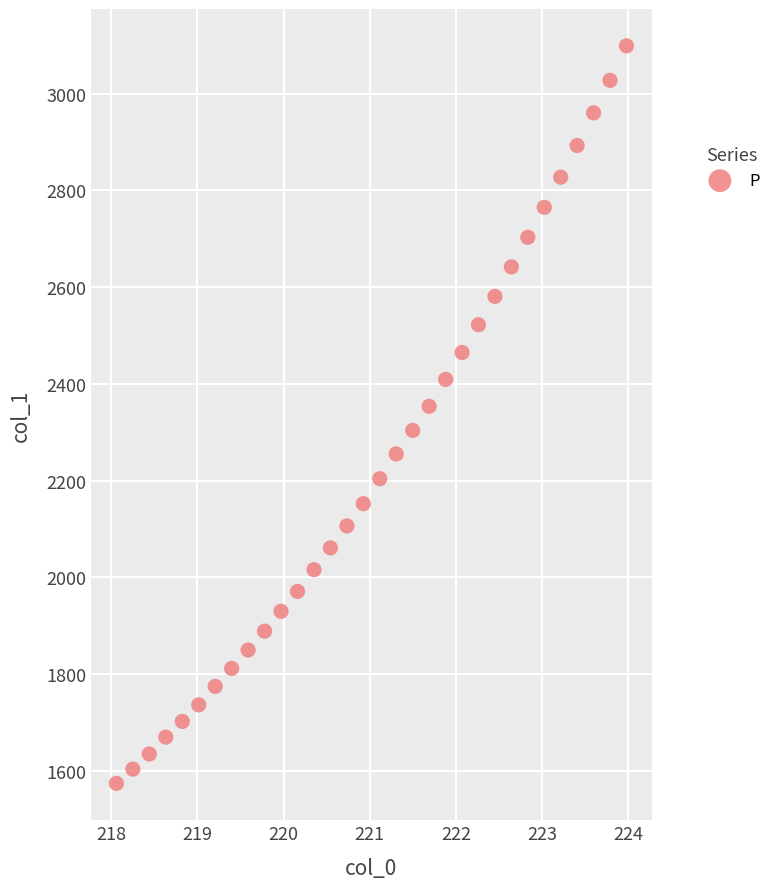

What is the range of X values (max minus min)?

5.9